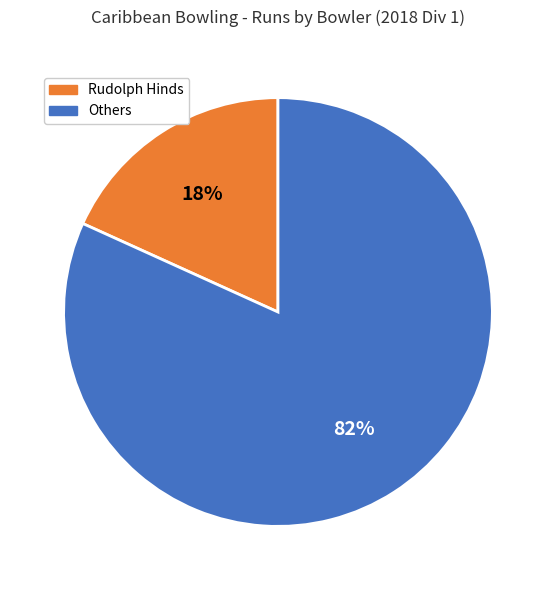

Is there any slice that represents more than half of the pie?

Yes